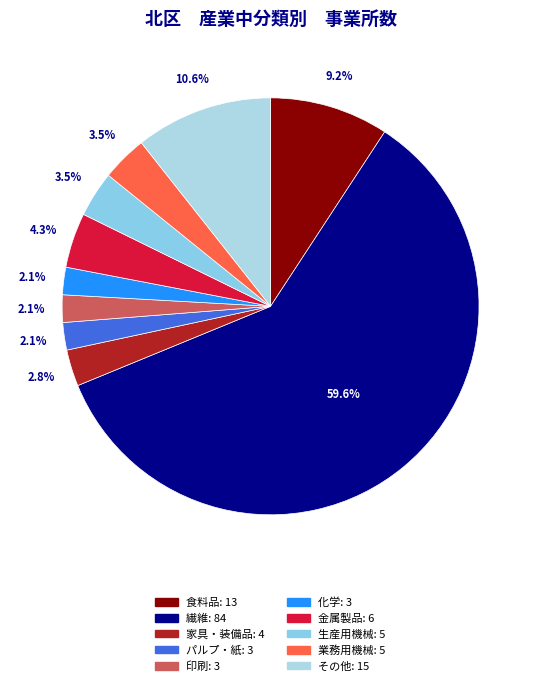

Which has a higher value, 金属製品 or 生産用機械?

金属製品